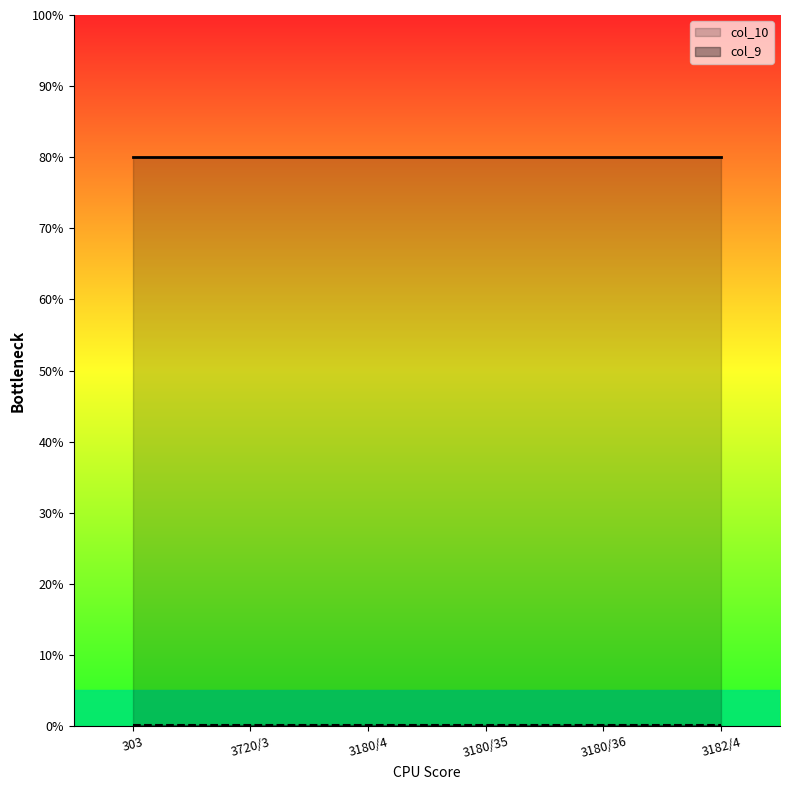

The col_10 series shows 133.9 at 3180/36. True or false?

False